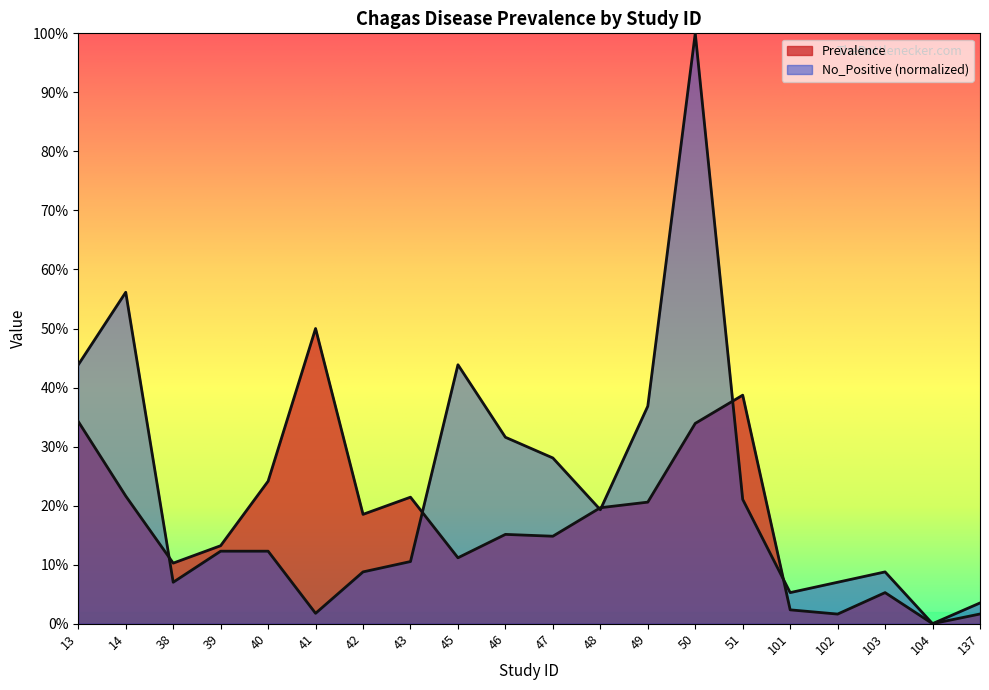

Which has a higher value, 46 or 49?

49